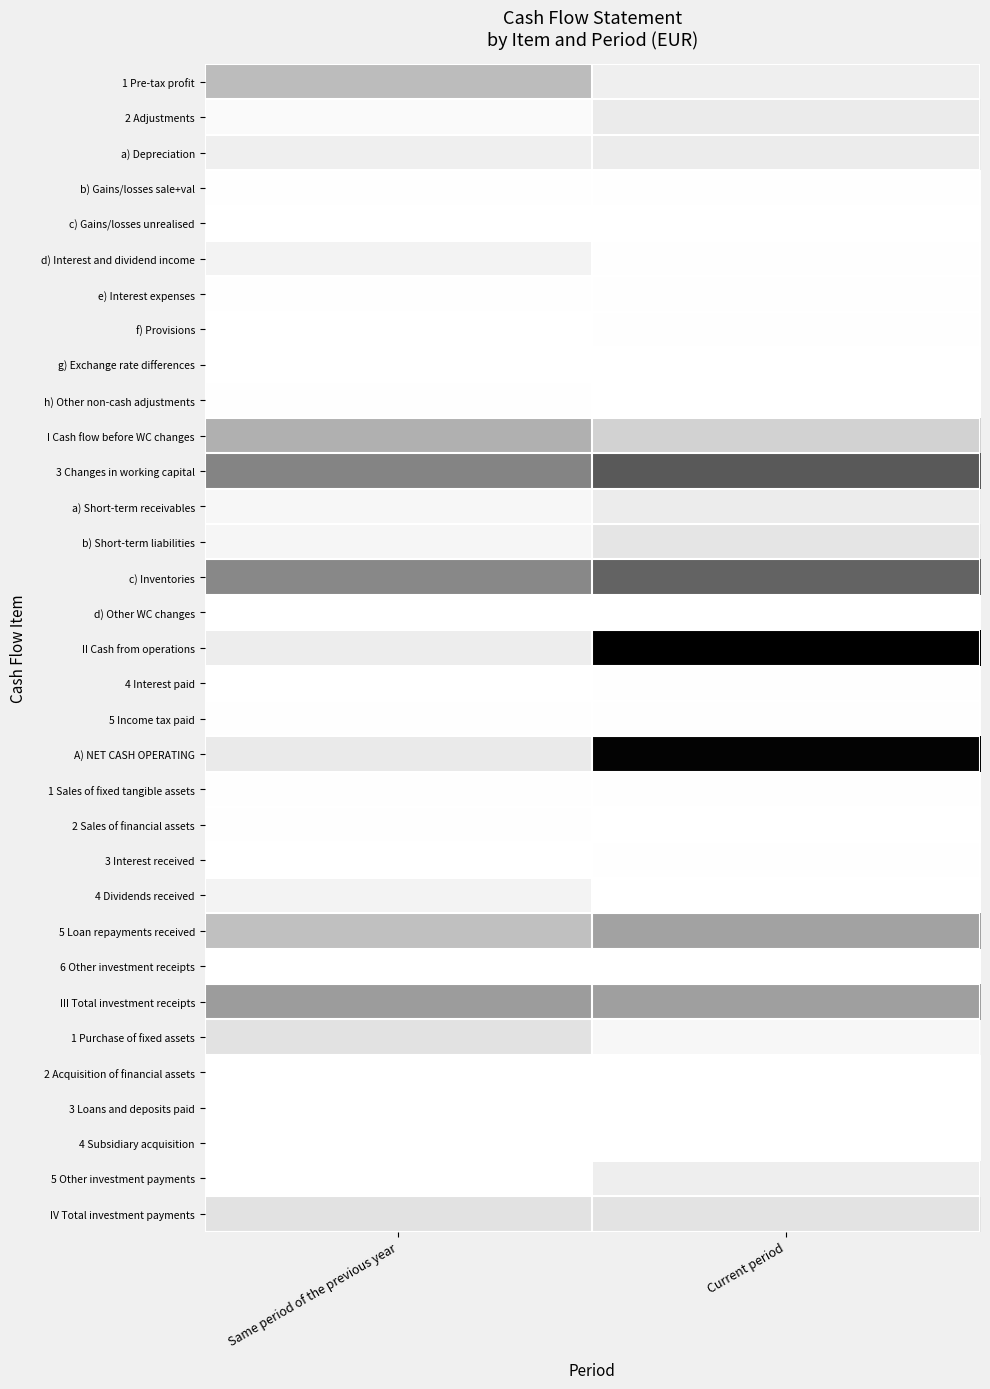

At Current period, list the series in order from largest to smallest.

II Cash from operations, A) NET CASH OPERATING, 3 Changes in working capital, c) Inventories, III Total investment receipts, 5 Loan repayments received, I Cash flow before WC changes, IV Total investment payments, b) Short-term liabilities, 2 Adjustments, a) Short-term receivables, a) Depreciation, 5 Other investment payments, 1 Pre-tax profit, 1 Purchase of fixed assets, f) Provisions, d) Interest and dividend income, 3 Interest received, e) Interest expenses, 4 Interest paid, 1 Sales of fixed tangible assets, b) Gains/losses sale+val, 5 Income tax paid, h) Other non-cash adjustments, c) Gains/losses unrealised, 4 Dividends received, g) Exchange rate differences, d) Other WC changes, 2 Sales of financial assets, 6 Other investment receipts, 2 Acquisition of financial assets, 3 Loans and deposits paid, 4 Subsidiary acquisition